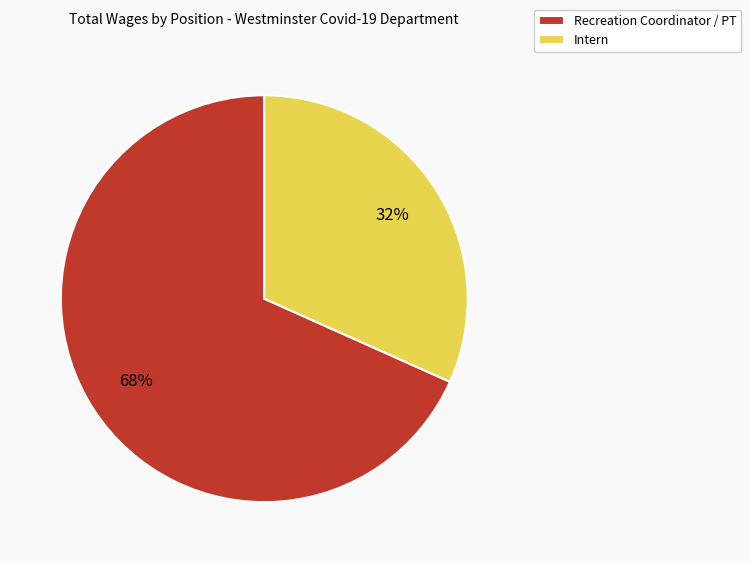

Which slice represents more than half of the pie?

Recreation Coordinator / PT